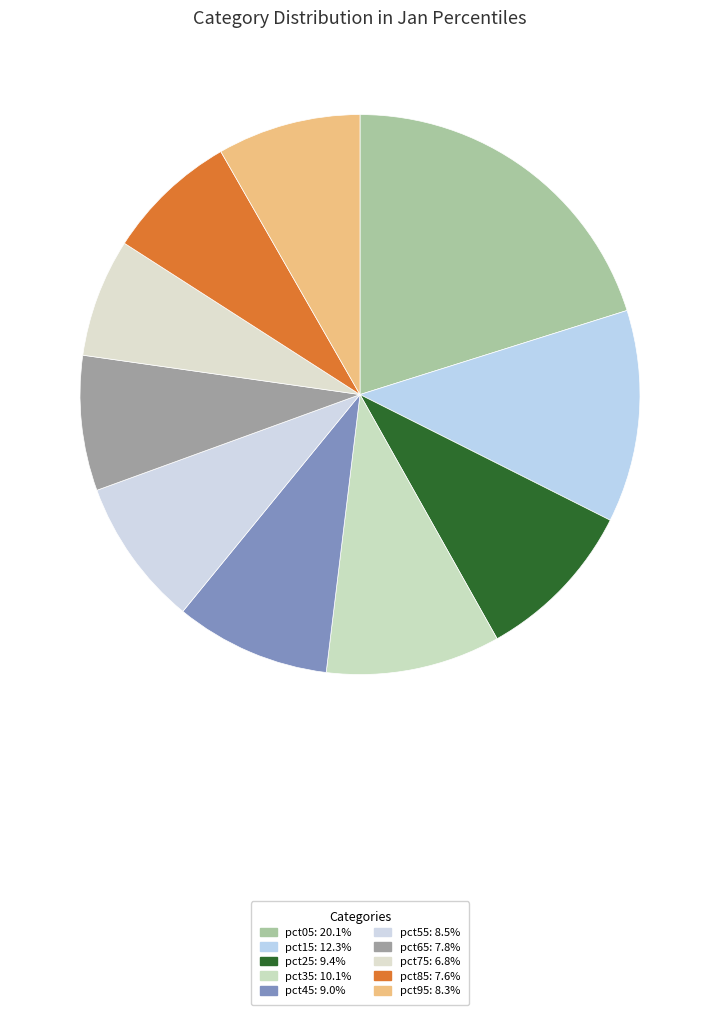

Does pct15 account for over 50% of the chart?

No